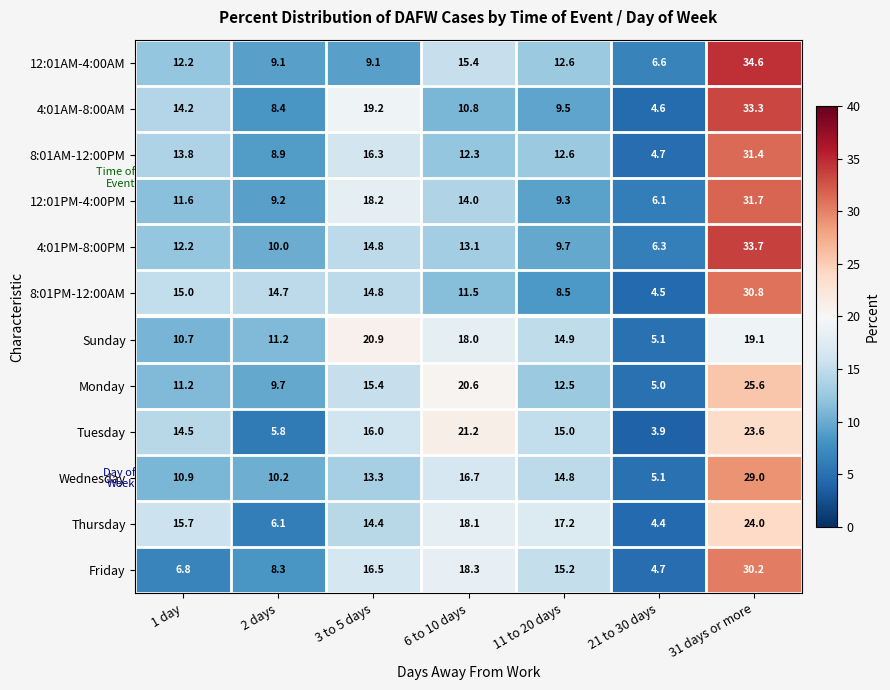

Which series has the largest range (max minus min)?

4:01AM-8:00AM